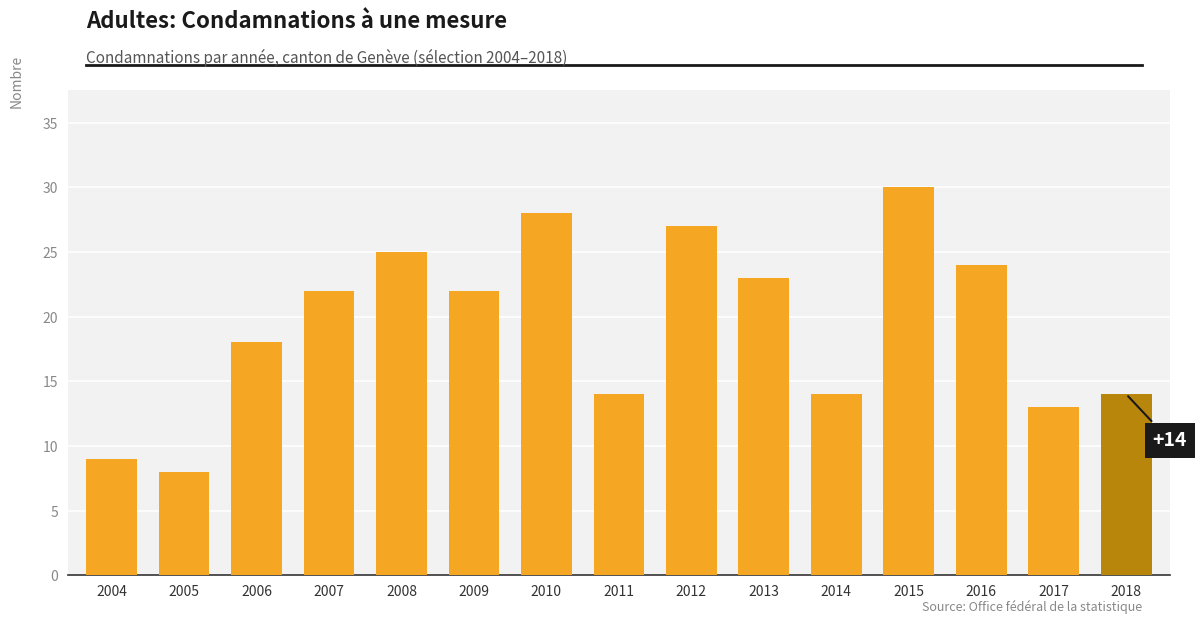

At which label is the value closest to 19?

2006